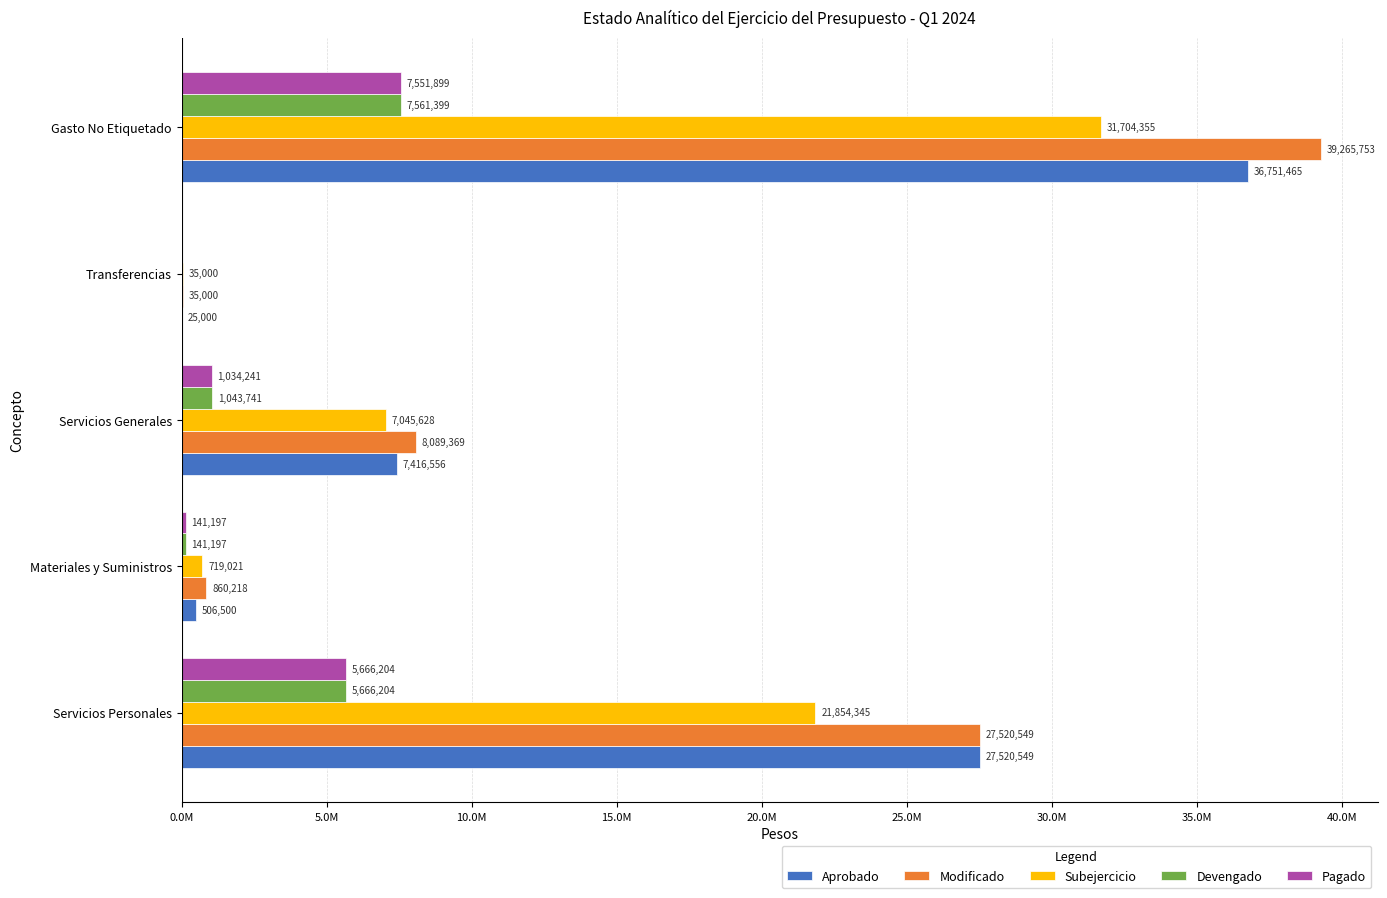

What are all the series names shown in the legend?

Aprobado, Modificado, Subejercicio, Devengado, Pagado